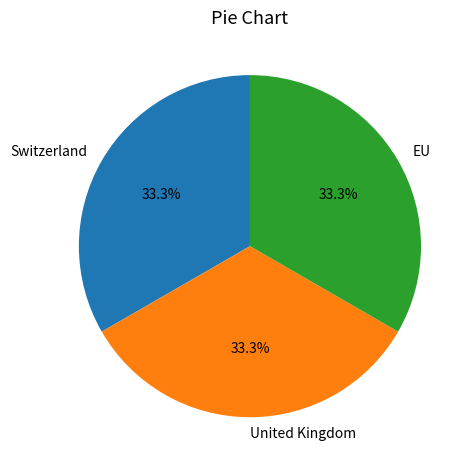

Approximately how many times larger is the value at EU compared to United Kingdom?

1.0